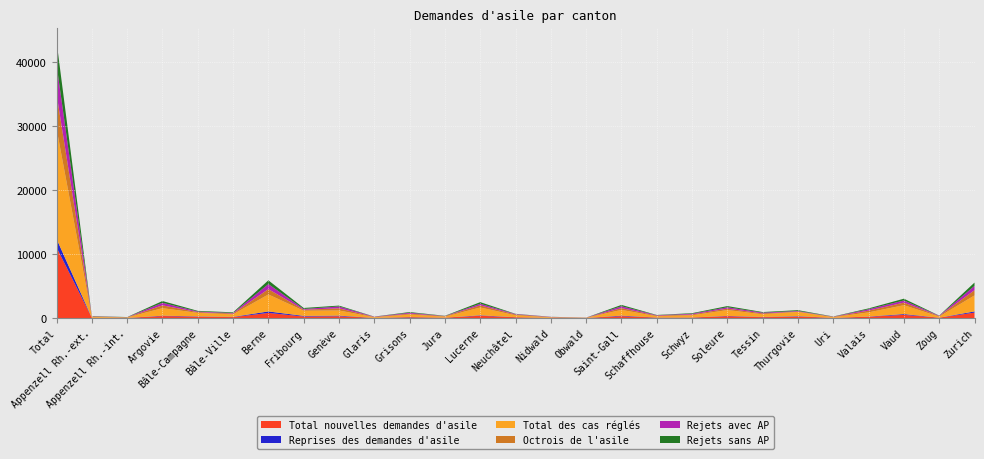

Reading left to right, list all the values displayed in this chart.

Total nouvelles demandes d'asile: Total=11041	Appenzell Rh.-ext.=45	Appenzell Rh.-int.=18	Argovie=313	Bâle-Campagne=217	Bâle-Ville=145	Berne=801	Fribourg=242	Genève=283	Glaris=22	Grisons=120	Jura=61	Lucerne=357	Neuchâtel=119	Nidwald=24	Obwald=14	Saint-Gall=298	Schaffhouse=65	Schwyz=73	Soleure=293	Tessin=128	Thurgovie=228	Uri=34	Valais=198	Vaud=501	Zoug=58	Zurich=848
Reprises des demandes d'asile: Total=1326	Appenzell Rh.-ext.=7	Appenzell Rh.-int.=8	Argovie=55	Bâle-Campagne=44	Bâle-Ville=39	Berne=232	Fribourg=96	Genève=95	Glaris=2	Grisons=37	Jura=6	Lucerne=69	Neuchâtel=18	Nidwald=3	Obwald=0	Saint-Gall=80	Schaffhouse=17	Schwyz=17	Soleure=44	Tessin=40	Thurgovie=62	Uri=1	Valais=35	Vaud=121	Zoug=5	Zurich=186
Total des cas réglés: Total=17223	Appenzell Rh.-ext.=132	Appenzell Rh.-int.=66	Argovie=1177	Bâle-Campagne=546	Bâle-Ville=400	Berne=2653	Fribourg=803	Genève=804	Glaris=105	Grisons=401	Jura=149	Lucerne=1223	Neuchâtel=299	Nidwald=86	Obwald=29	Saint-Gall=894	Schaffhouse=208	Schwyz=342	Soleure=910	Tessin=426	Thurgovie=670	Uri=106	Valais=651	Vaud=1385	Zoug=162	Zurich=2504
Octrois de l'asile: Total=5409	Appenzell Rh.-ext.=47	Appenzell Rh.-int.=27	Argovie=444	Bâle-Campagne=119	Bâle-Ville=120	Berne=833	Fribourg=152	Genève=343	Glaris=46	Grisons=137	Jura=76	Lucerne=336	Neuchâtel=120	Nidwald=33	Obwald=11	Saint-Gall=284	Schaffhouse=89	Schwyz=127	Soleure=227	Tessin=130	Thurgovie=63	Uri=52	Valais=273	Vaud=409	Zoug=87	Zurich=813
Rejets avec AP: Total=4583	Appenzell Rh.-ext.=40	Appenzell Rh.-int.=14	Argovie=397	Bâle-Campagne=95	Bâle-Ville=89	Berne=787	Fribourg=124	Genève=284	Glaris=38	Grisons=140	Jura=27	Lucerne=247	Neuchâtel=69	Nidwald=36	Obwald=12	Saint-Gall=286	Schaffhouse=63	Schwyz=117	Soleure=210	Tessin=123	Thurgovie=83	Uri=28	Valais=215	Vaud=328	Zoug=50	Zurich=674
Rejets sans AP: Total=3626	Appenzell Rh.-ext.=42	Appenzell Rh.-int.=24	Argovie=275	Bâle-Campagne=103	Bâle-Ville=103	Berne=586	Fribourg=159	Genève=137	Glaris=17	Grisons=103	Jura=34	Lucerne=252	Neuchâtel=37	Nidwald=15	Obwald=6	Saint-Gall=211	Schaffhouse=42	Schwyz=88	Soleure=186	Tessin=93	Thurgovie=127	Uri=25	Valais=138	Vaud=279	Zoug=23	Zurich=517